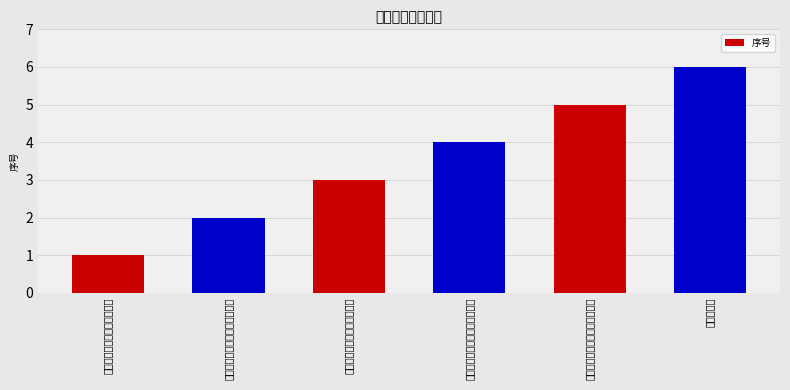

What is the difference between the maximum and minimum values?

5